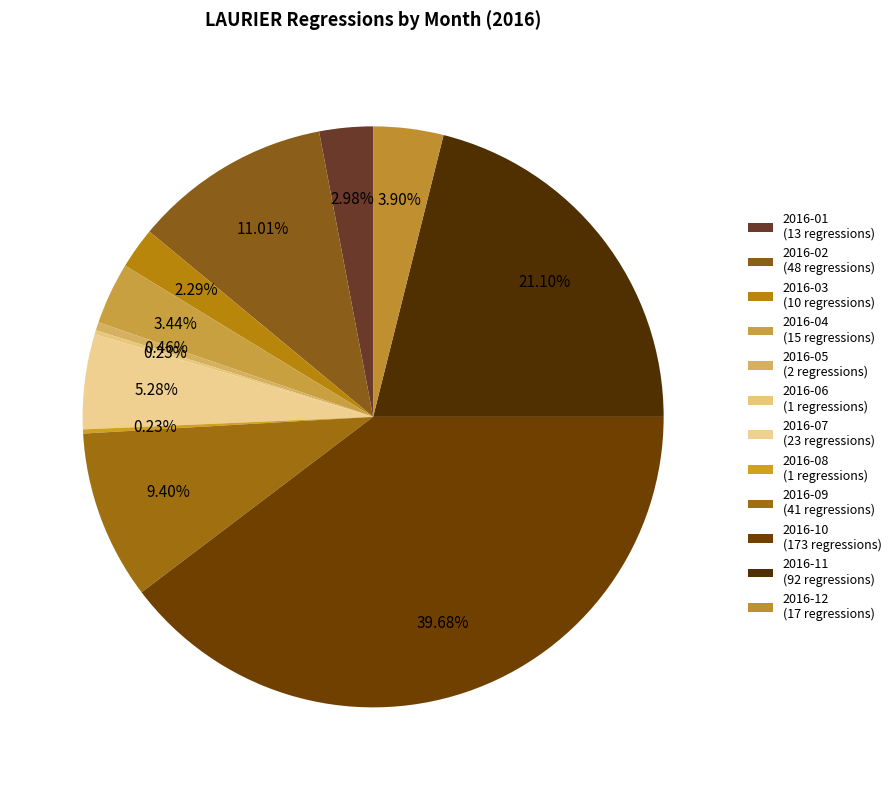

Which category has the smallest portion of the pie?

2016-06